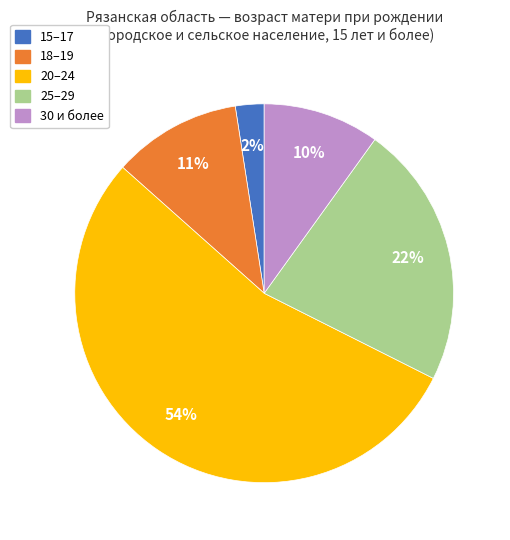

To the nearest percent, what is the combined percentage of 20–24 and 15–17?

57%